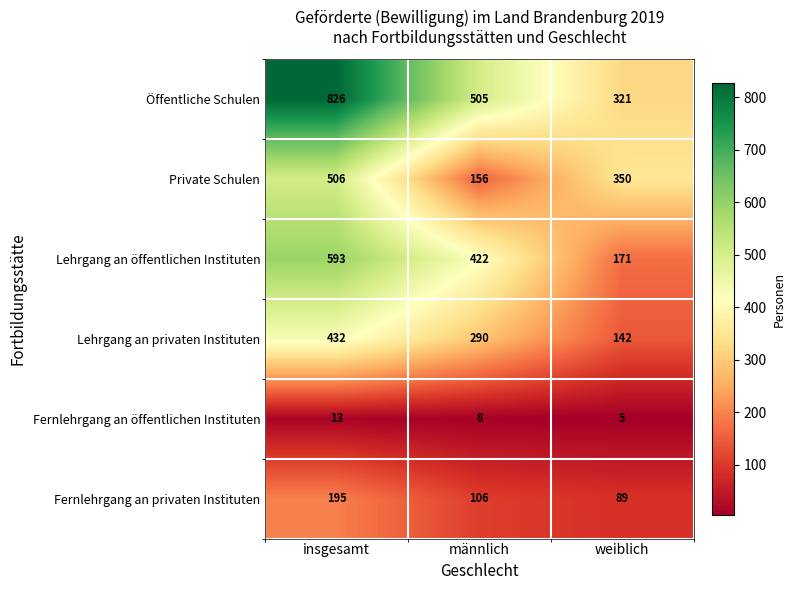

Reading left to right, what are all the values shown in this chart?

Öffentliche Schulen: 826	505	321
Private Schulen: 506	156	350
Lehrgang an öffentlichen Instituten: 593	422	171
Lehrgang an privaten Instituten: 432	290	142
Fernlehrgang an öffentlichen Instituten: 13	8	5
Fernlehrgang an privaten Instituten: 195	106	89